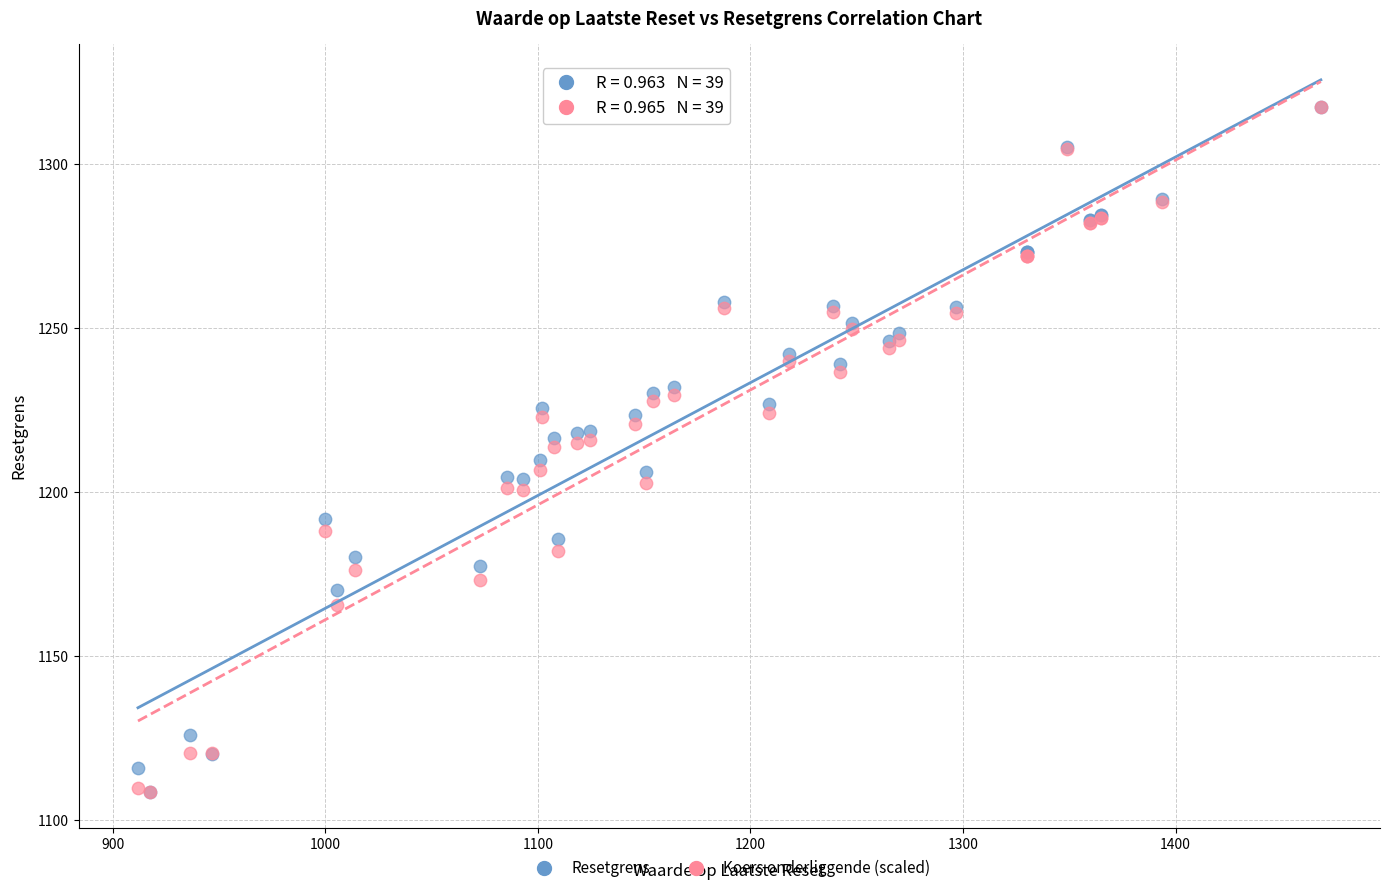

What are all the series names shown in the legend?

Resetgrens, Koers onderliggende (scaled)